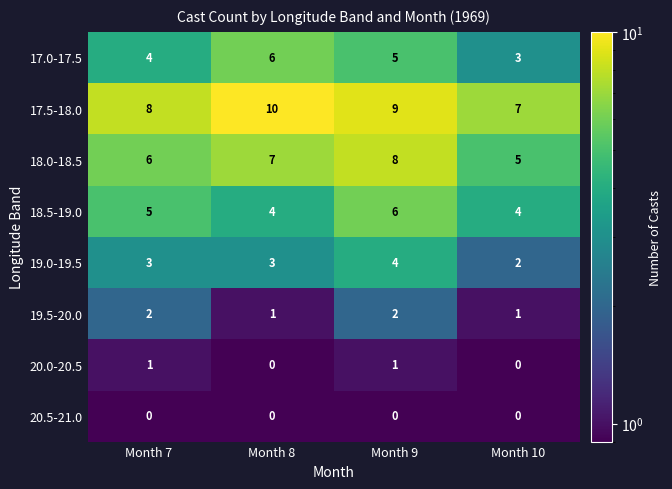

What is the maximum value shown in the chart?

10